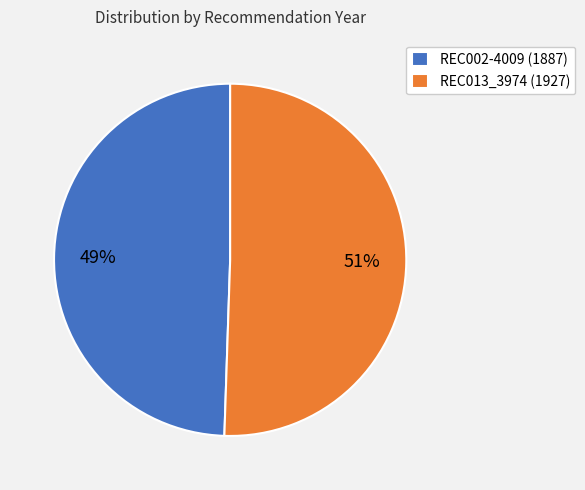

What is the ratio of the value at REC002-4009 to the value at REC013_3974?

1.0